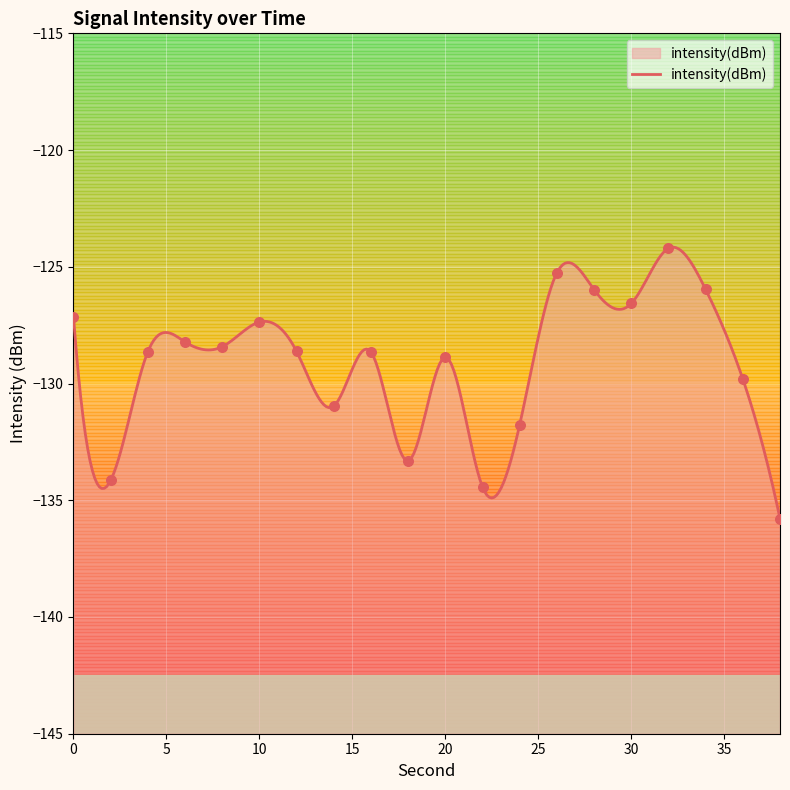

Between 30 and 2, which is larger?

30